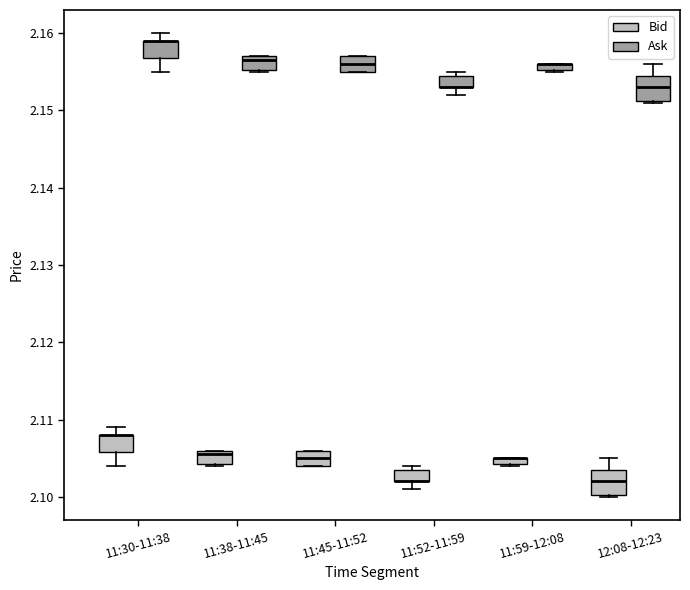

Where is the upper edge of the box for 11:45-11:52 (Bid) on the y-axis? The values are not printed on the chart, so give them approximately, as read against the axis.

2.106